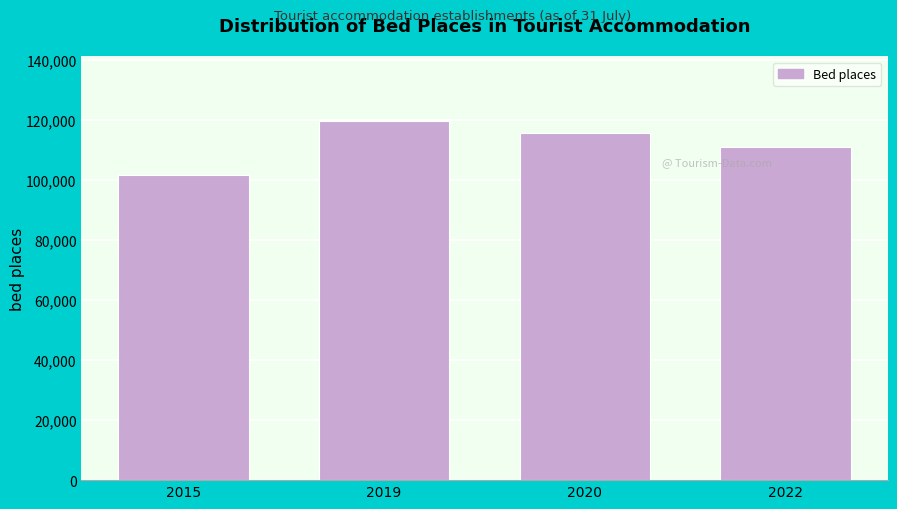

Reading left to right, what are all the values shown in this chart?

101739	119521	115673	110933